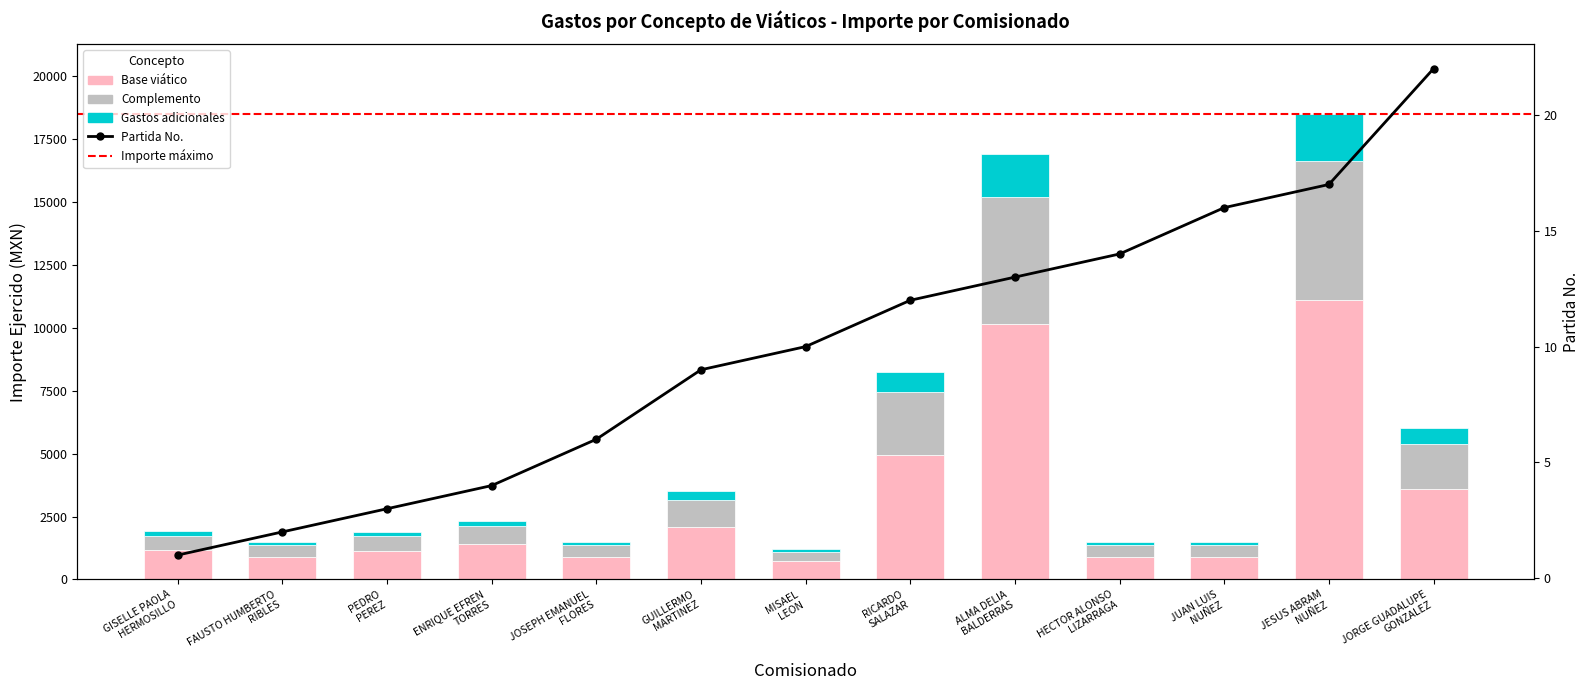

Which series has the largest total across all categories?

Importe ejercido